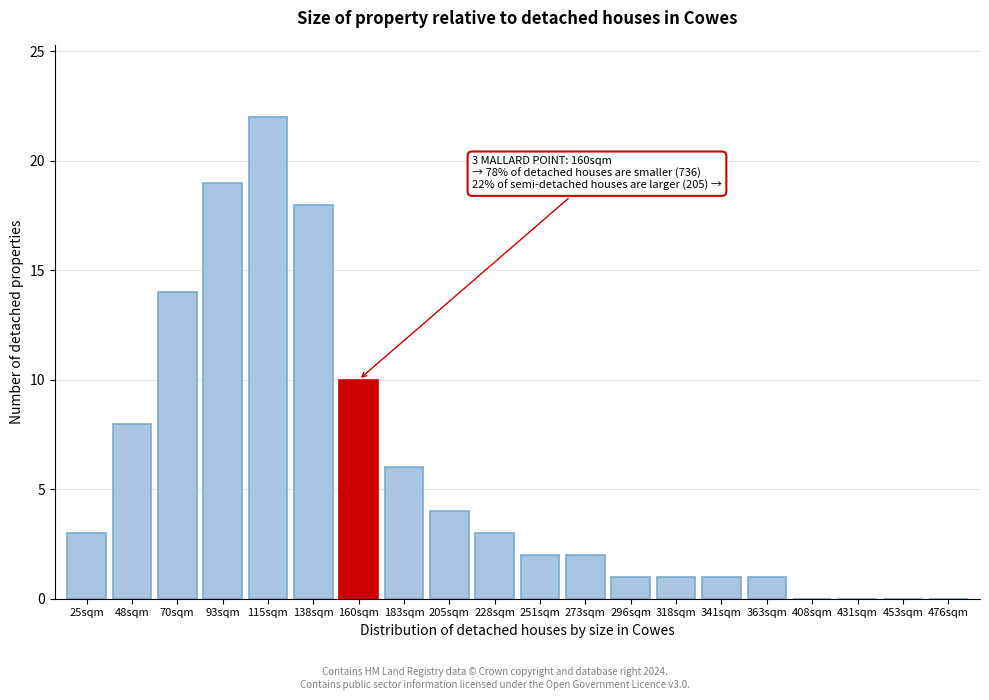

Reading left to right, extract all data points from this chart.

25sqm=3	48sqm=8	70sqm=14	93sqm=19	115sqm=22	138sqm=18	160sqm=10	183sqm=6	205sqm=4	228sqm=3	251sqm=2	273sqm=2	296sqm=1	318sqm=1	341sqm=1	363sqm=1	408sqm=0	431sqm=0	453sqm=0	476sqm=0